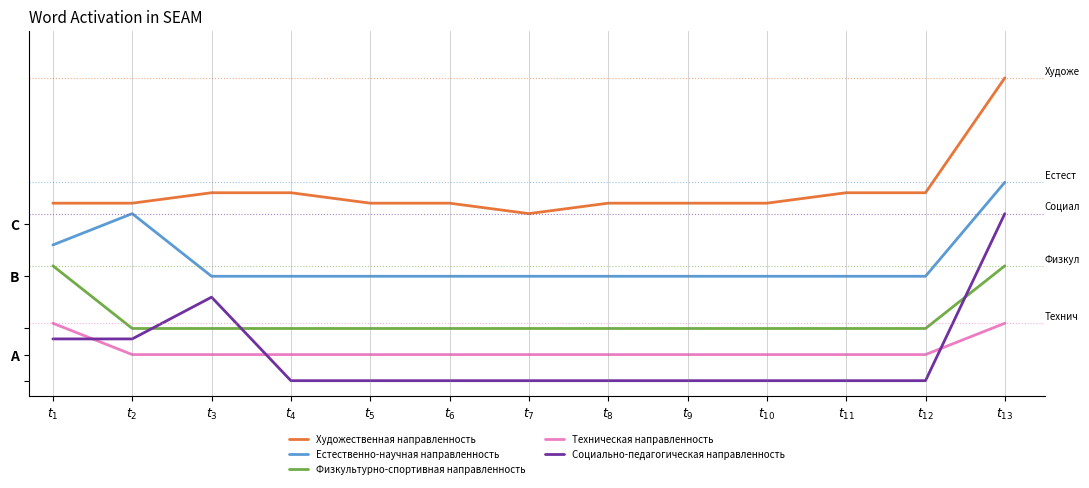

True or false: Техническая направленность and Социально-педагогическая направленность cross at least once.

True